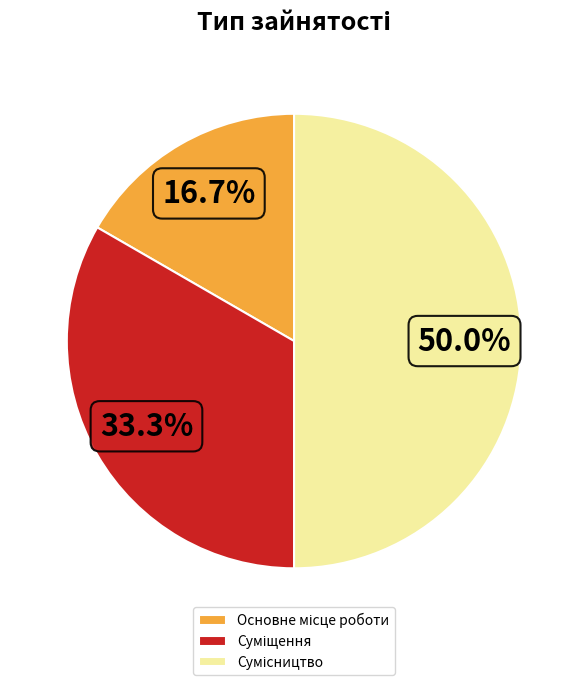

Count the number of slices in the pie.

3